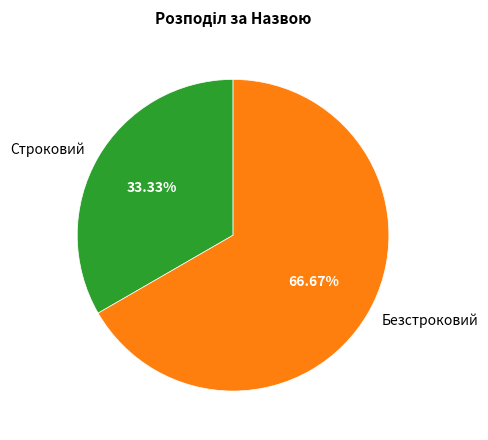

The Строковий slice represents 33% of the pie. True or false?

True